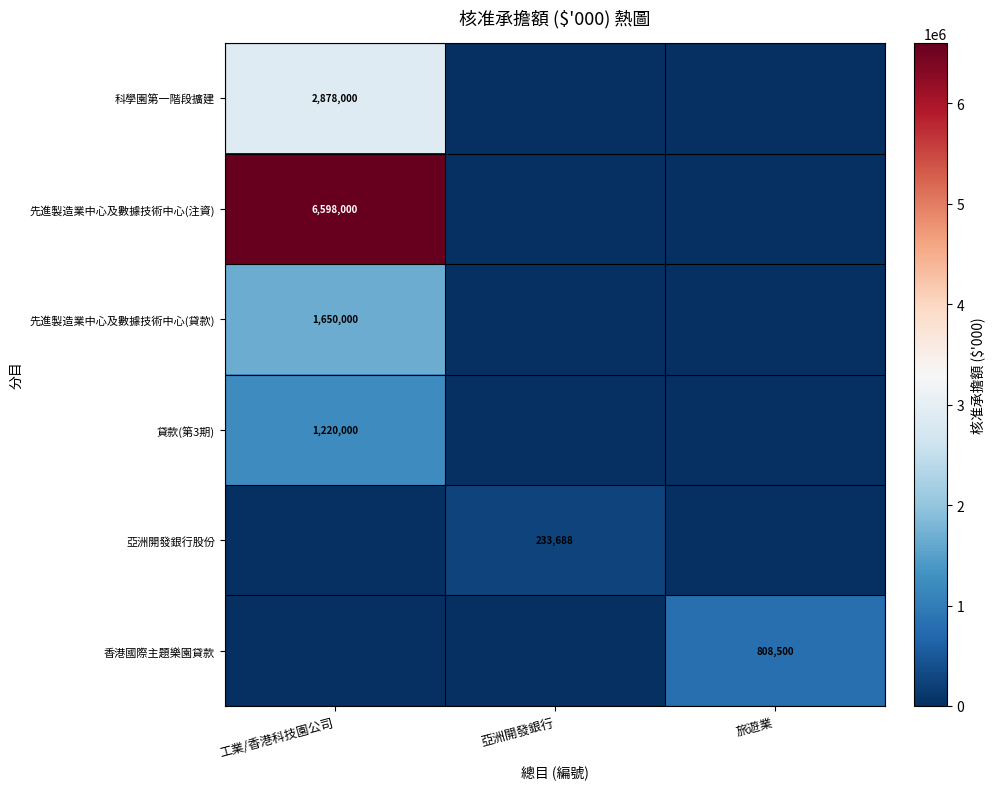

At how many categories does at least one series exceed 5311535?

1